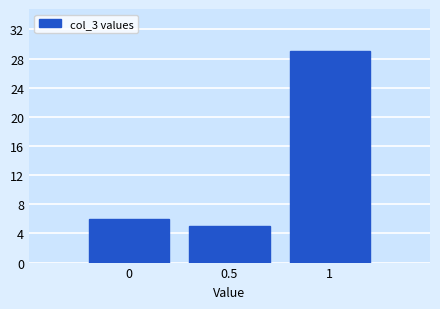

Reading left to right, list every bar in this chart as the range it spans on the x-axis followed by its height. The values are not printed on the chart, so give them approximately, as read against the axis.

-0.25 to 0.25: 6
0.25 to 0.75: 5
0.75 to 1.25: 29